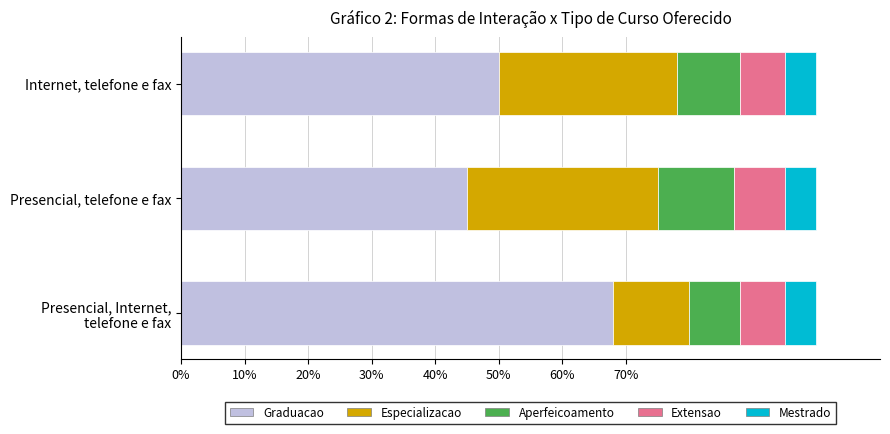

The value of Graduacao at Internet, telefone e fax is 30. True or false?

False